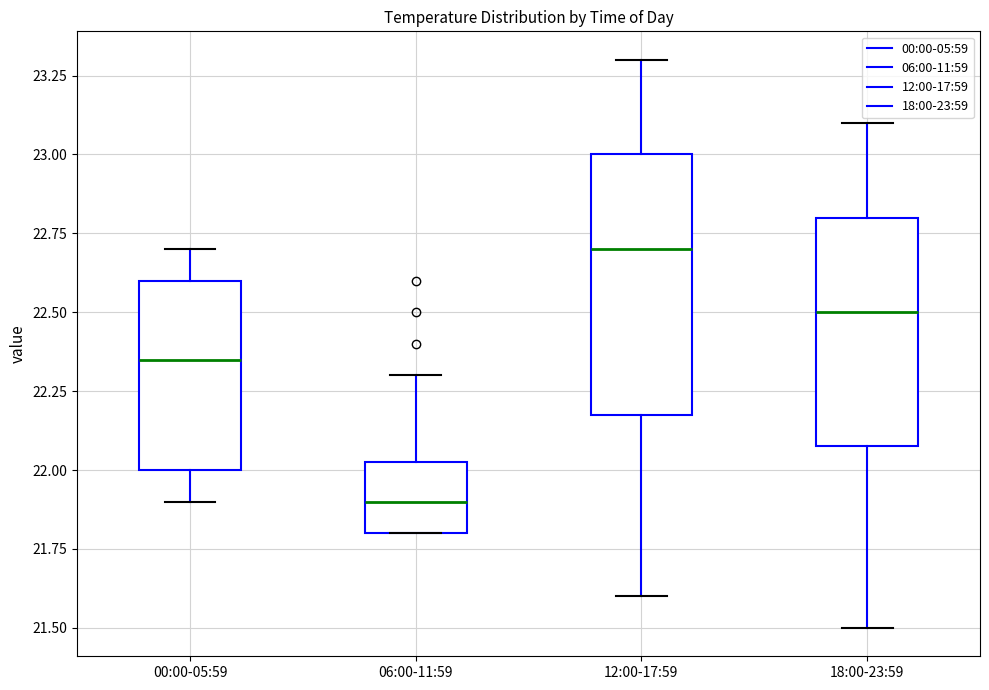

Reading left to right, transcribe this box plot: for each box, give where its median line is, the range the box spans, and where its two whiskers end, as read against the y-axis. The values are not printed on the chart, so give them approximately, as read against the axis.

00:00-05:59: median 22.35, box 22.00 to 22.60, whiskers 21.90 to 22.70
06:00-11:59: median 21.90, box 21.80 to 22.05, whiskers 21.80 to 22.30
12:00-17:59: median 22.70, box 22.20 to 23.00, whiskers 21.60 to 23.30
18:00-23:59: median 22.50, box 22.10 to 22.80, whiskers 21.50 to 23.10